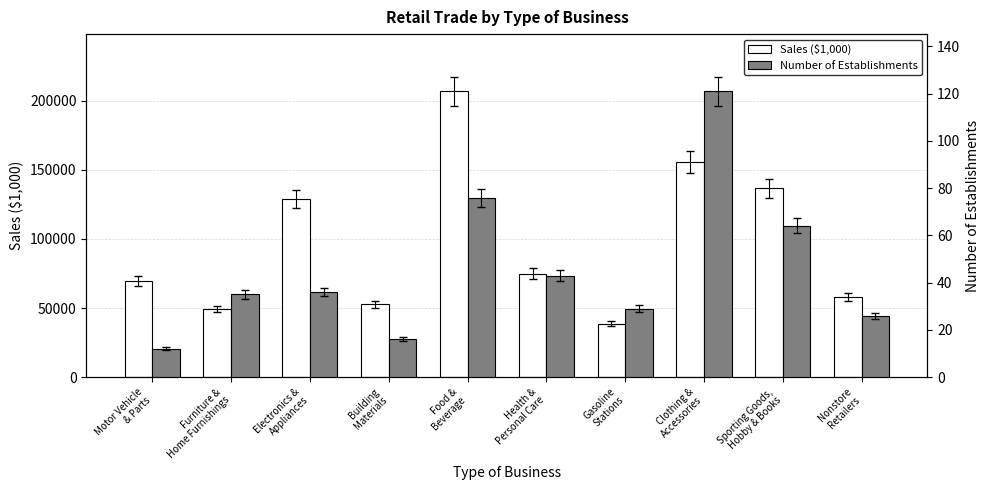

Reading left to right, list all the values displayed in this chart.

Sales ($1,000): 69616	49265	128745	52633	206943	74896	38722	155607	136762	57872
Number of Establishments: 12	35	36	16	76	43	29	121	64	26